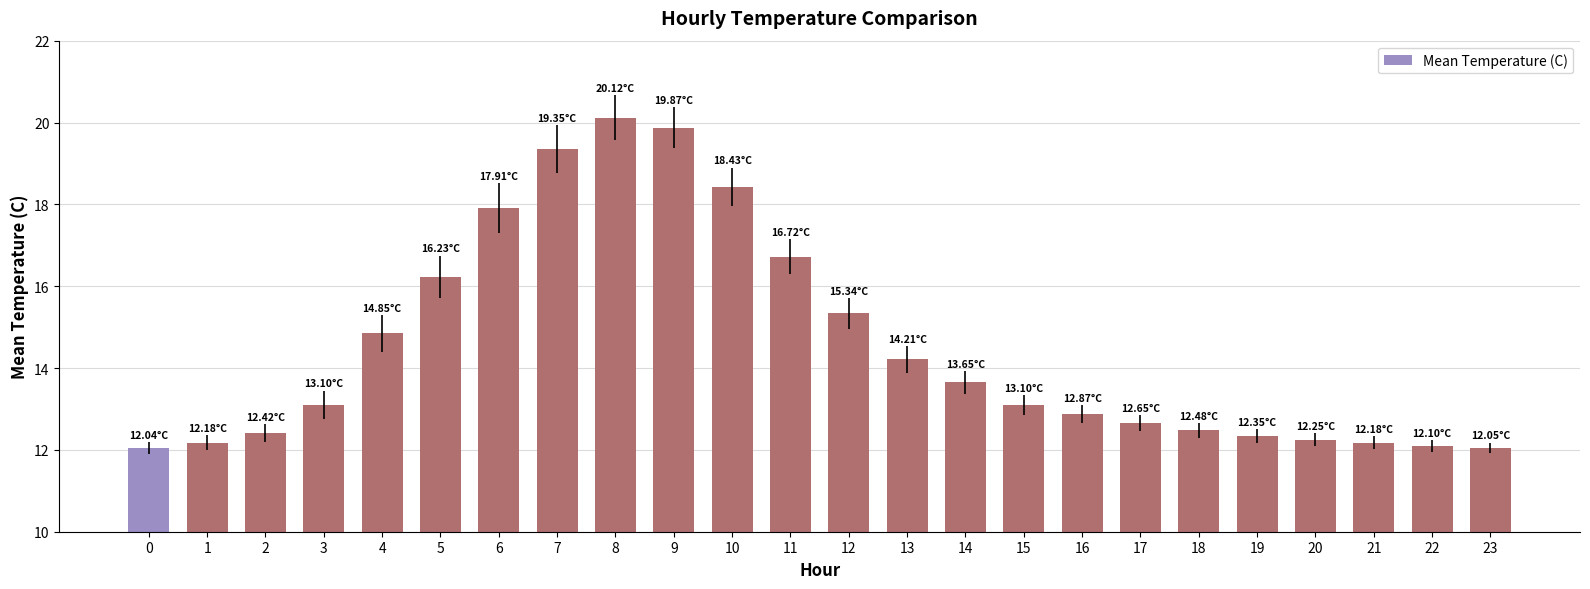

True or false: the data shows 12.9 at 16.

True